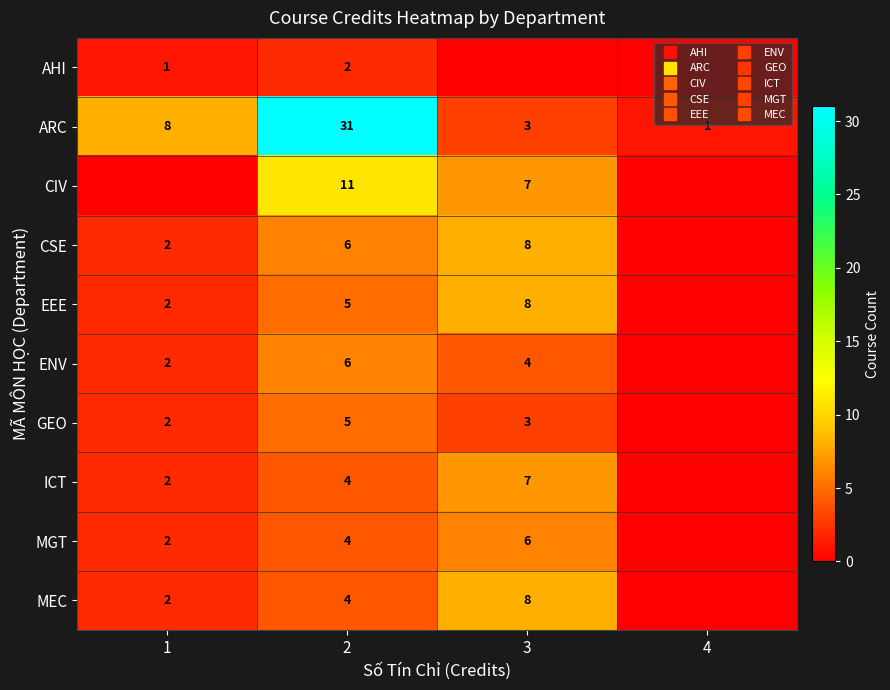

Is it true that ENV equals 3 at 2?

False